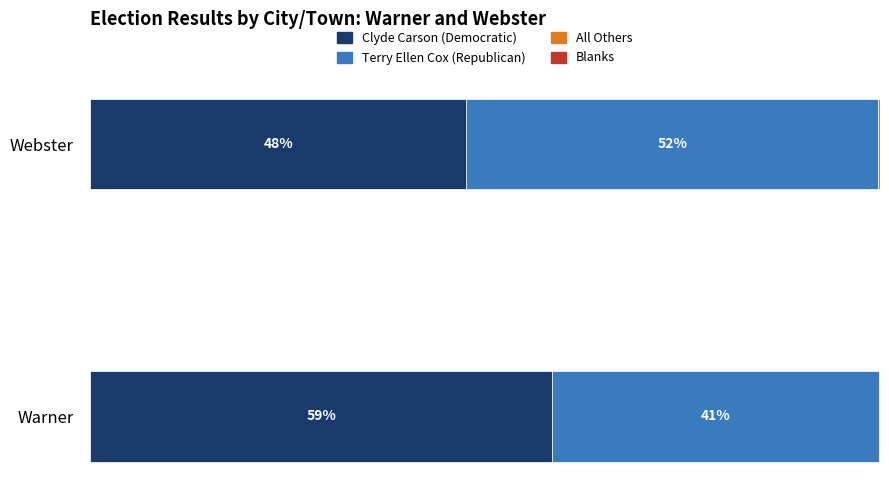

What position from the left is Warner?

1